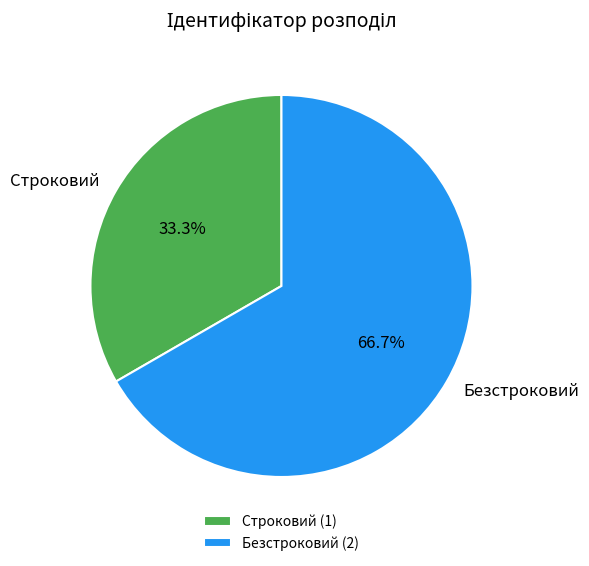

How much of the chart is everything except Безстроковий?

33.3%